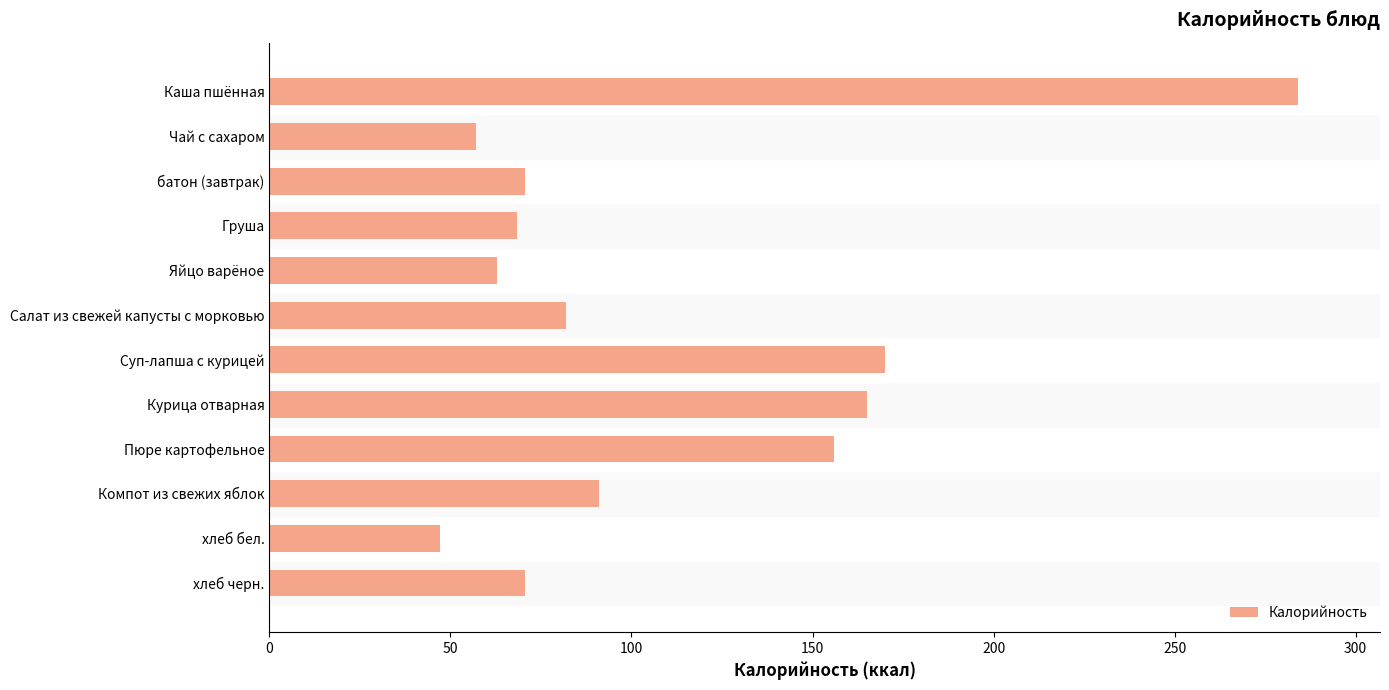

Reading bottom to top, extract all data points from this chart.

хлеб черн.=70.5	хлеб бел.=47.0	Компот из свежих яблок=91.0	Пюре картофельное=156.0	Курица отварная=165.0	Суп-лапша с курицей=170.0	Салат из свежей капусты с морковью=82.0	Яйцо варёное=63.0	Груша=68.3	батон (завтрак)=70.5	Чай с сахаром=57.0	Каша пшённая=284.0